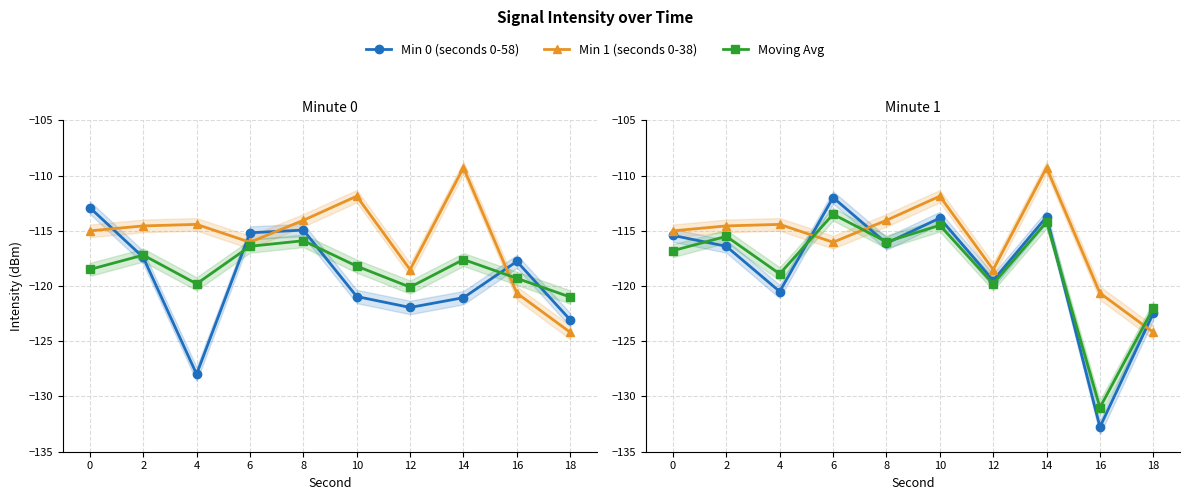

The Moving Avg series shows -114.5 at 10. True or false?

True